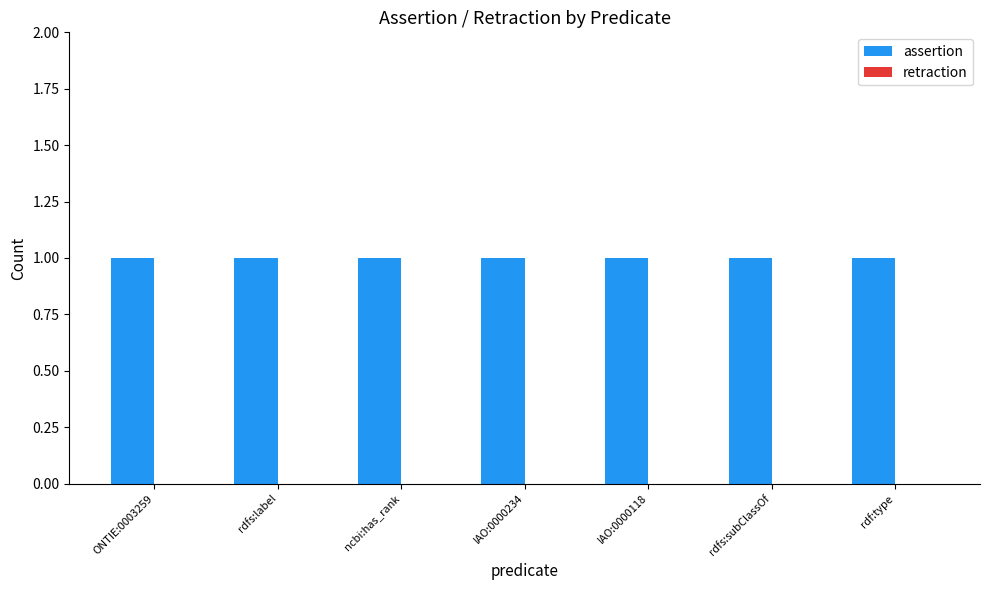

What are all the series names shown in the legend?

assertion, retraction